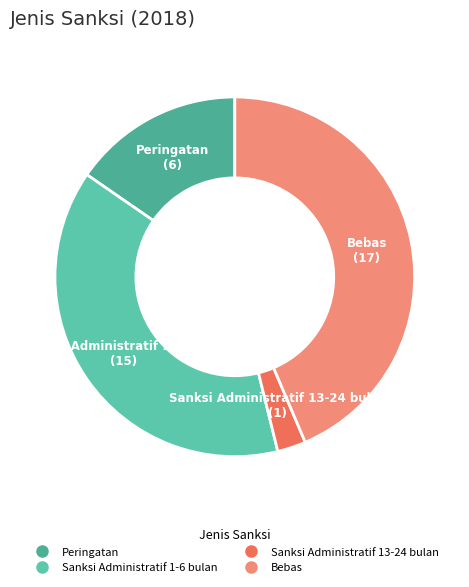

How many segments does this pie chart have?

4